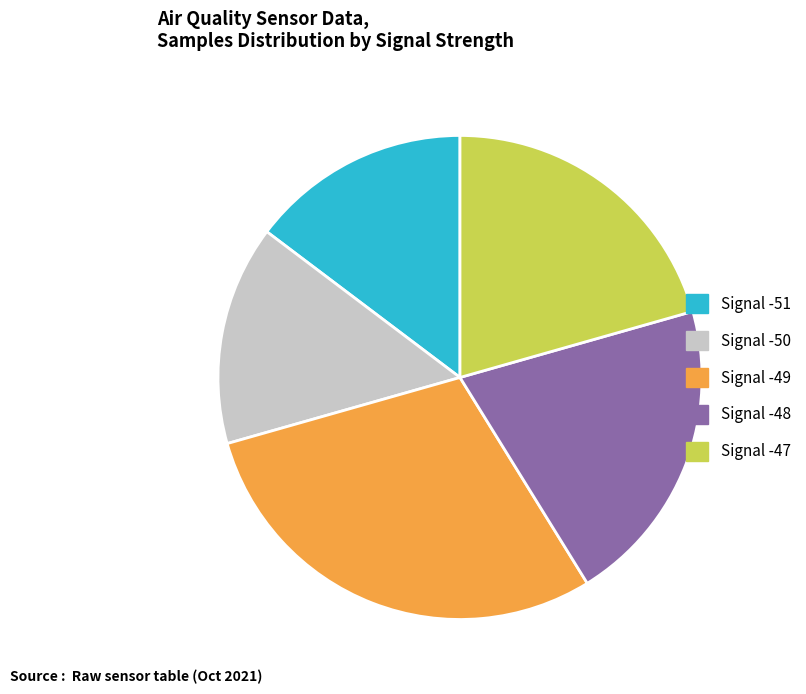

True or false: Signal -51 accounts for 5% of the total.

False